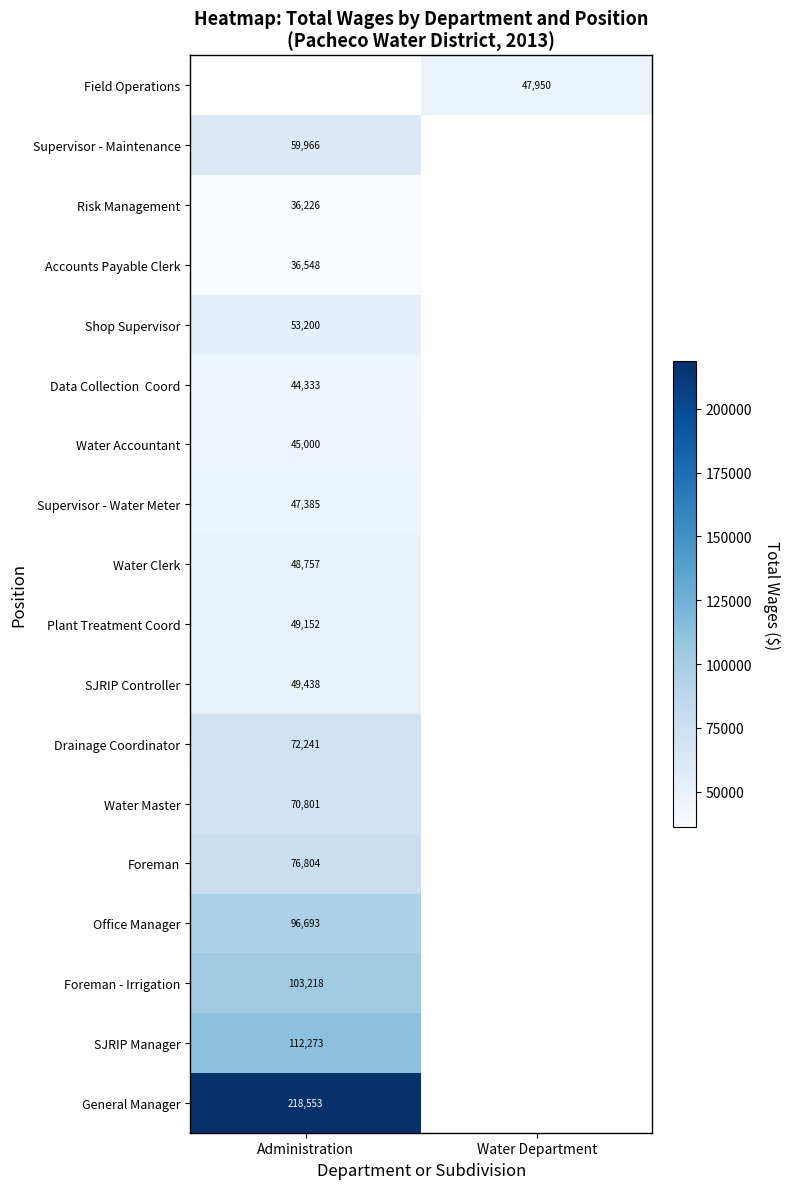

The value of Shop Supervisor at Administration is 53200. True or false?

True